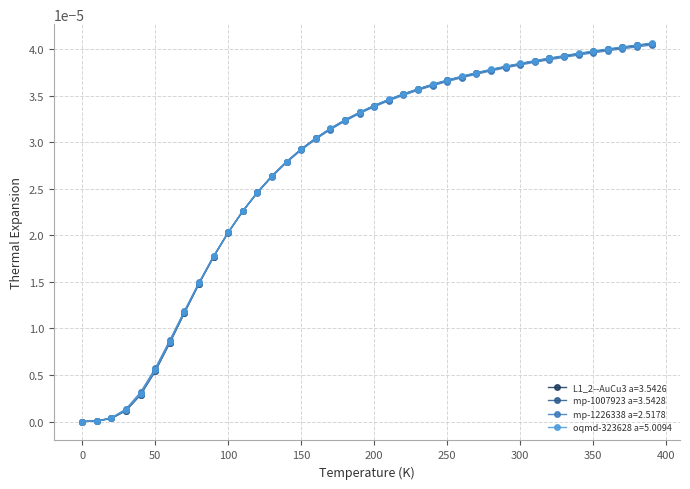

Which series has the largest range (max minus min)?

oqmd-323628 a=5.0094